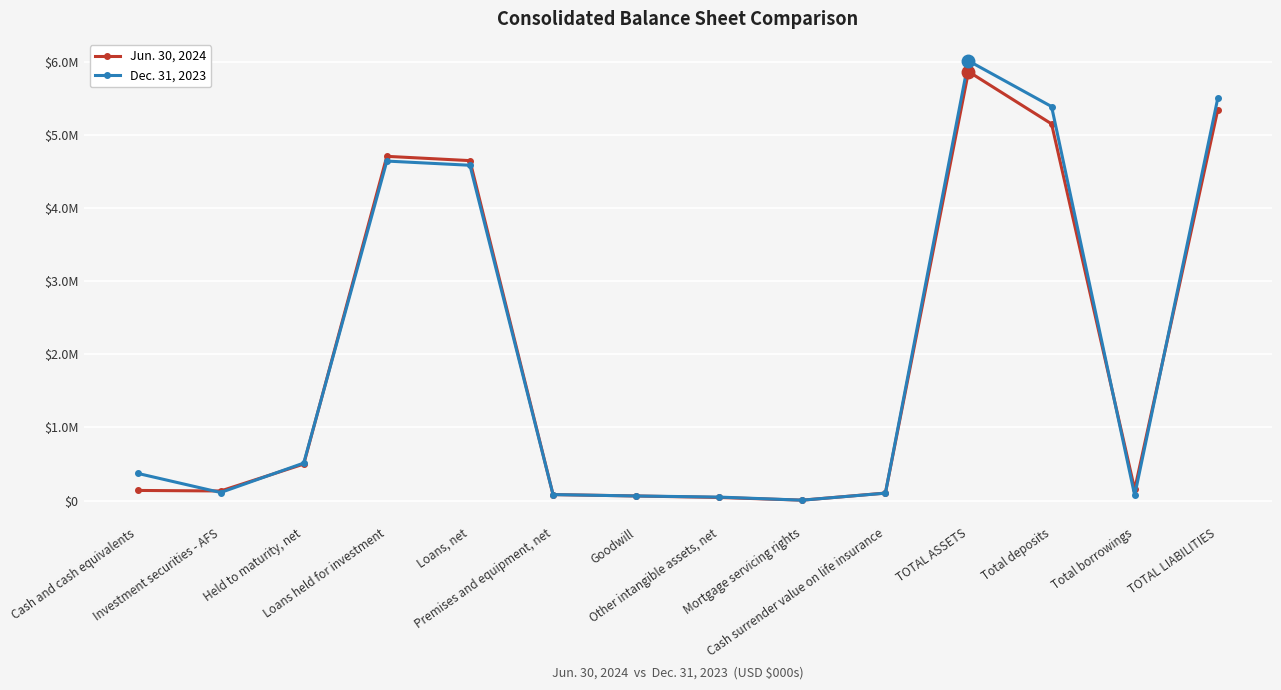

Which series has the largest range (max minus min)?

Dec. 31, 2023